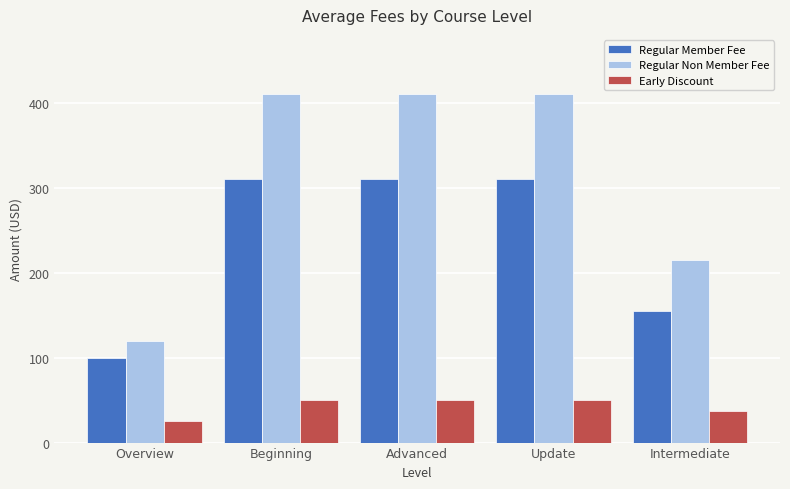

Reading left to right, transcribe all the data shown in this chart.

Regular Member Fee: Overview=100	Beginning=310	Advanced=310	Update=310	Intermediate=155
Regular Non Member Fee: Overview=120	Beginning=410	Advanced=410	Update=410	Intermediate=215
Early Discount: Overview=25	Beginning=50	Advanced=50	Update=50	Intermediate=37